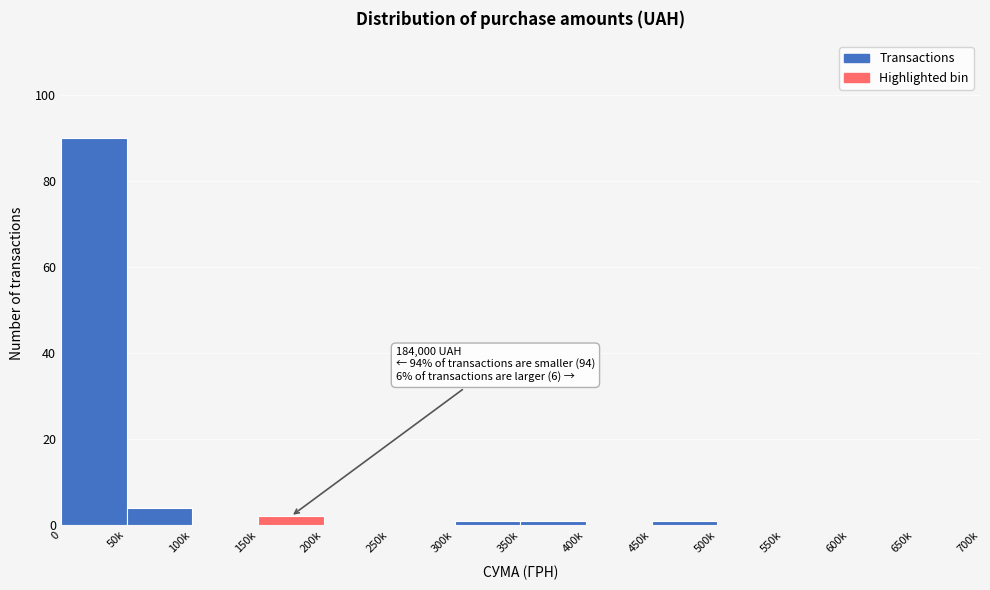

Reading right to left, what are all the values shown in this chart?

650k=0	600k=0	550k=0	500k=0	450k=1	400k=0	350k=1	300k=1	250k=0	200k=0	150k=2	100k=0	50k=4	0=90